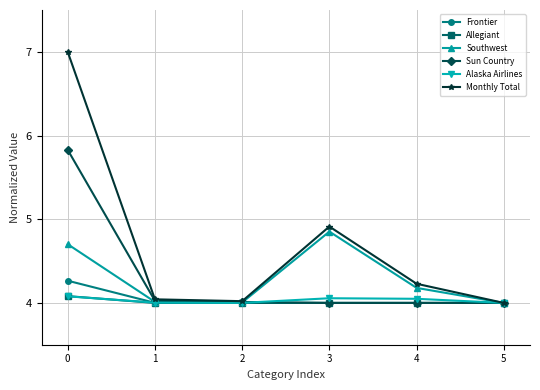

What is the difference between the highest and lowest values at 0?

2.9